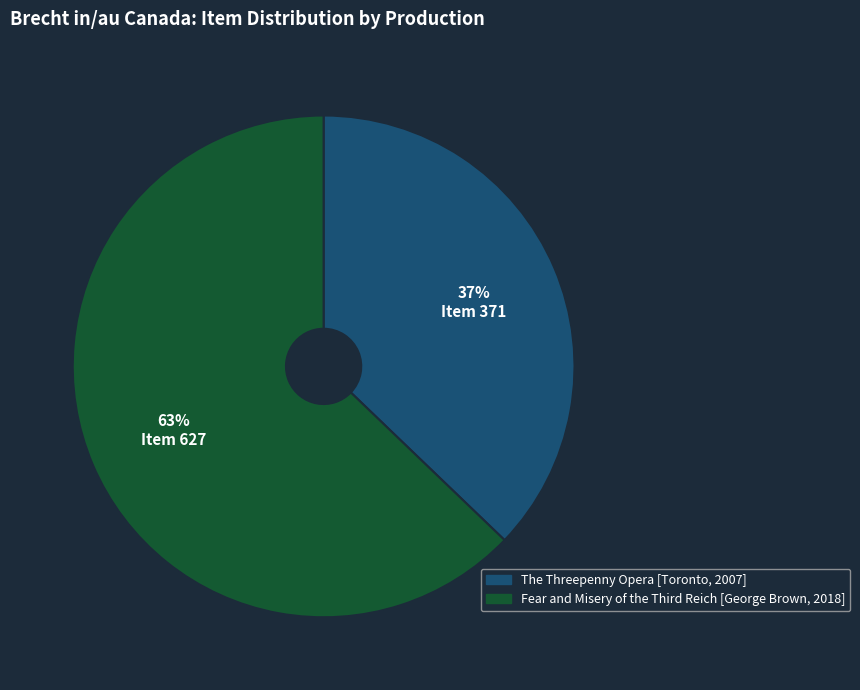

What is the largest slice in the pie chart?

Fear and Misery of the Third Reich [George Brown, 2018]